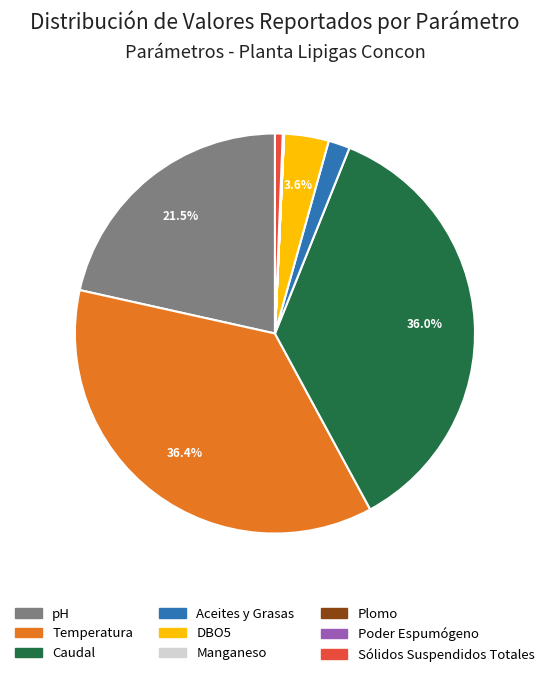

True or false: Sólidos Suspendidos Totales accounts for 1% of the total.

True